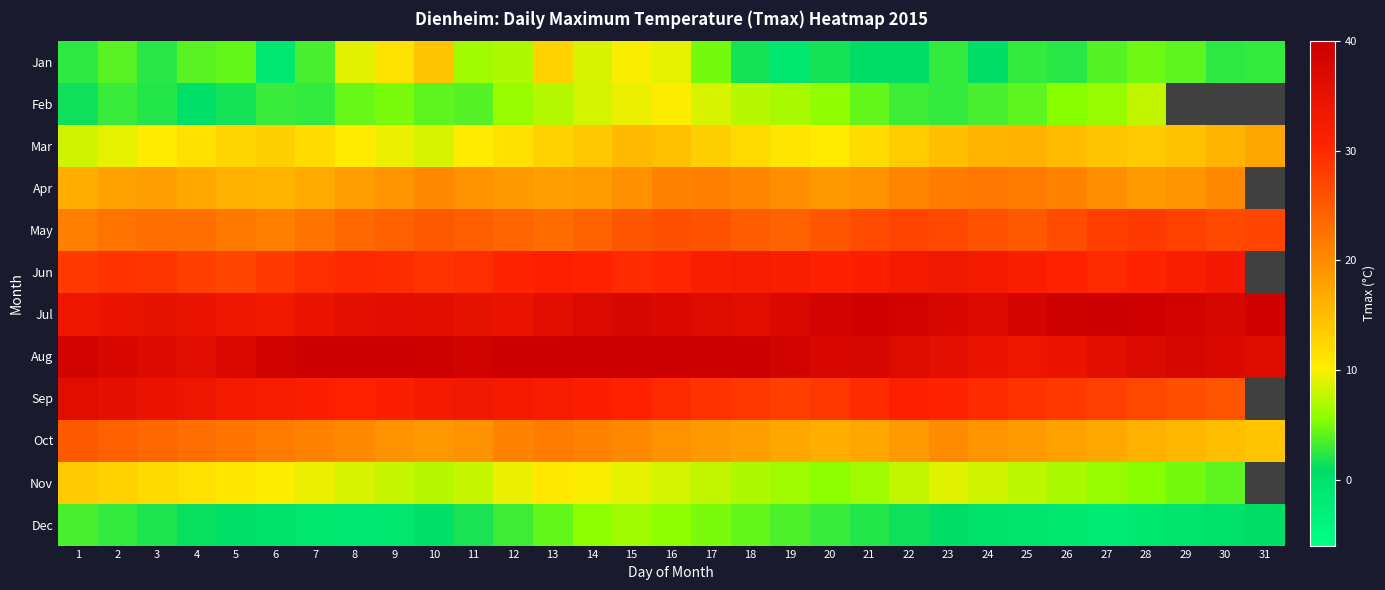

Count the number of categories in the chart.

31